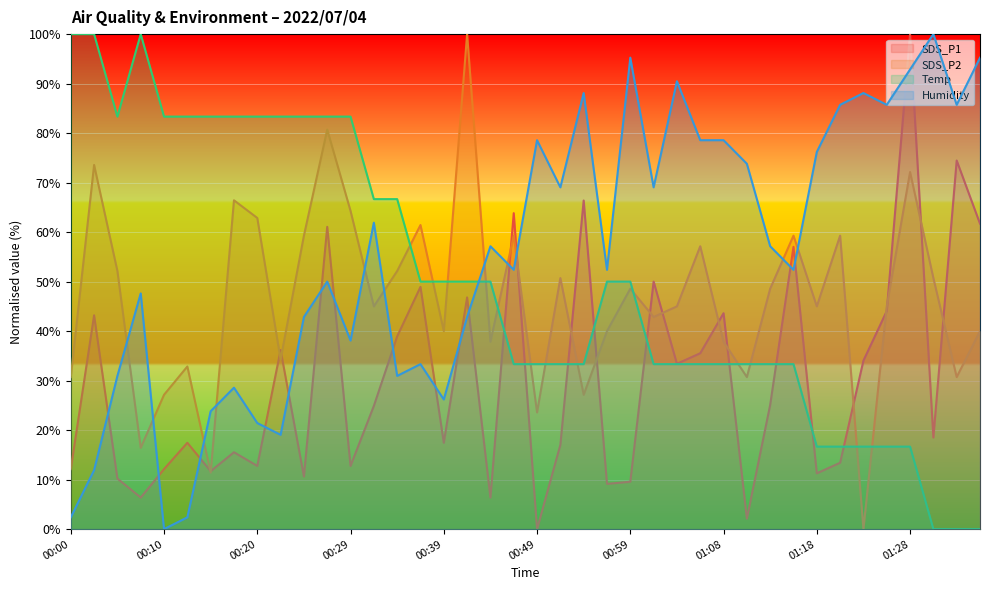

What is the difference between the second highest and minimum values in the SDS_P1 series?

74.5